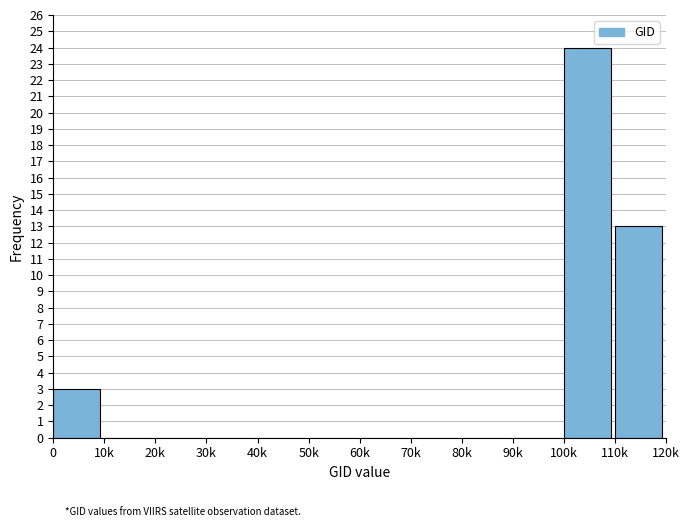

Reading right to left, list all the values displayed in this chart.

110k=13	100k=24	90k=0	80k=0	70k=0	60k=0	50k=0	40k=0	30k=0	20k=0	10k=0	0=3